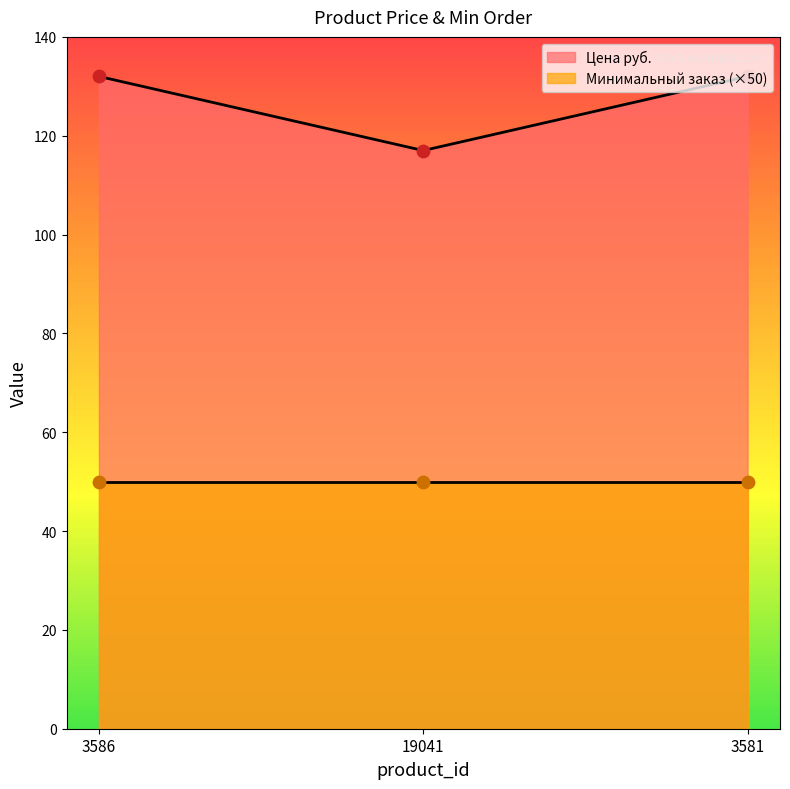

Which has a higher value, 3586 or 3581?

3586